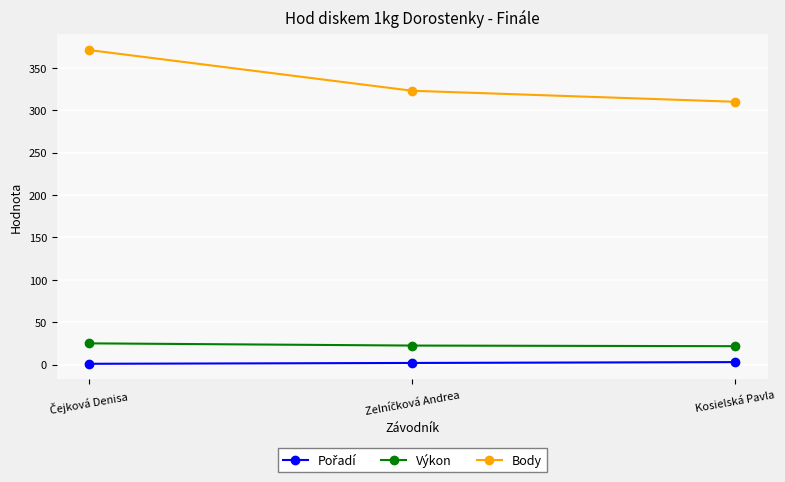

The Výkon series shows 21.8 at Kosielská Pavla. True or false?

True